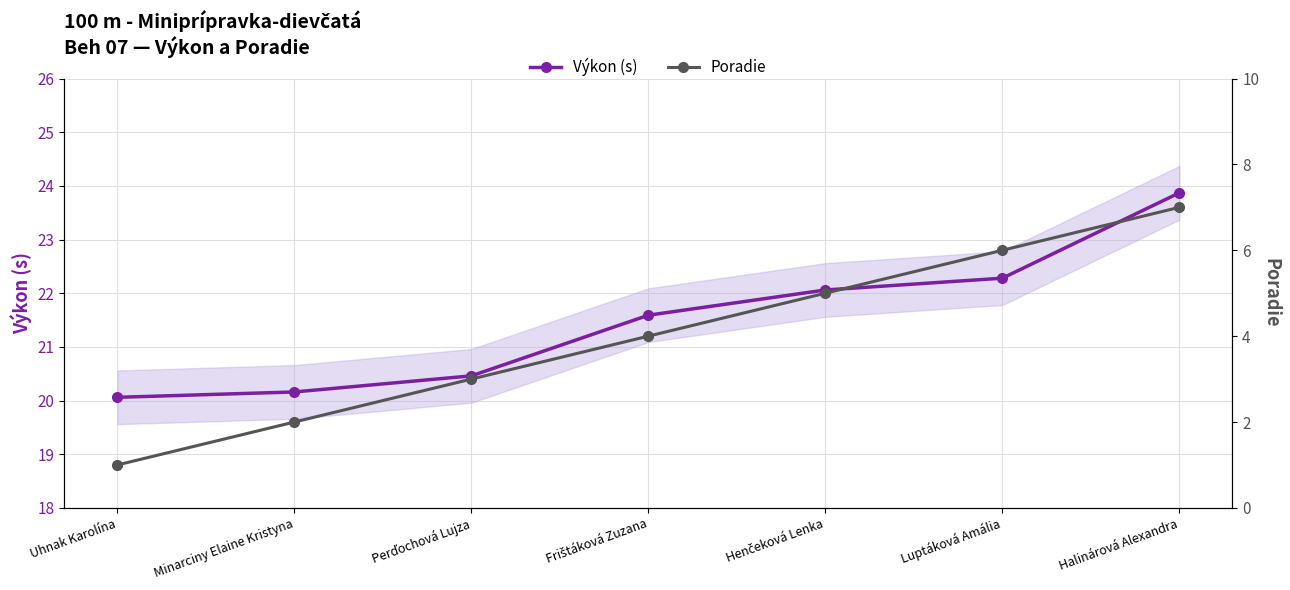

What is the sum of the Poradie values at Uhnak Karolína and Henčeková Lenka?

6.0